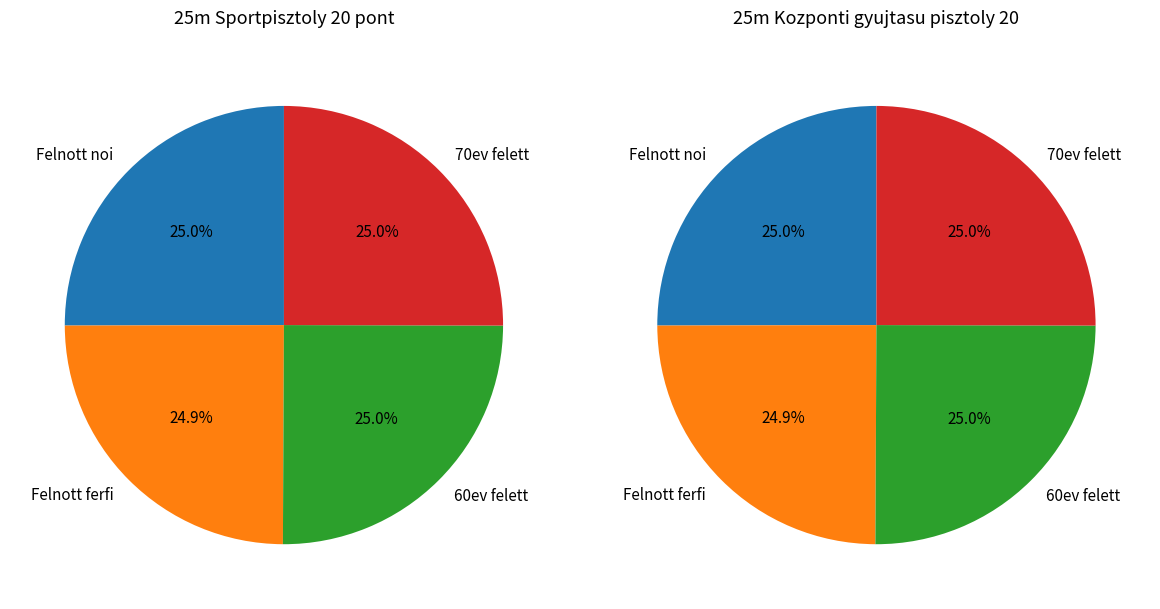

How many segments does this pie chart have?

4